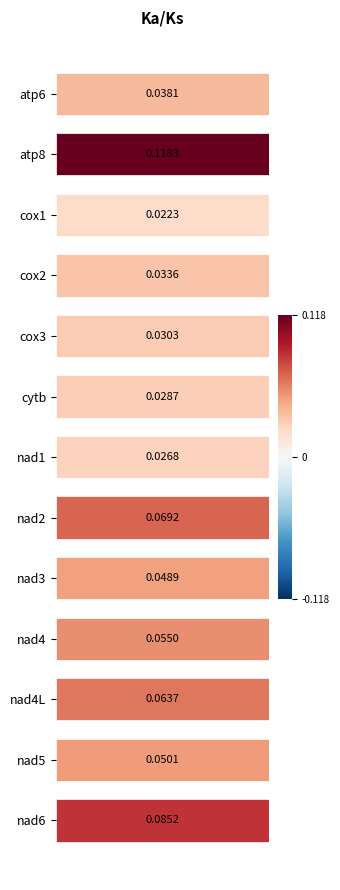

How many Ka values are between 0 and 1?

13